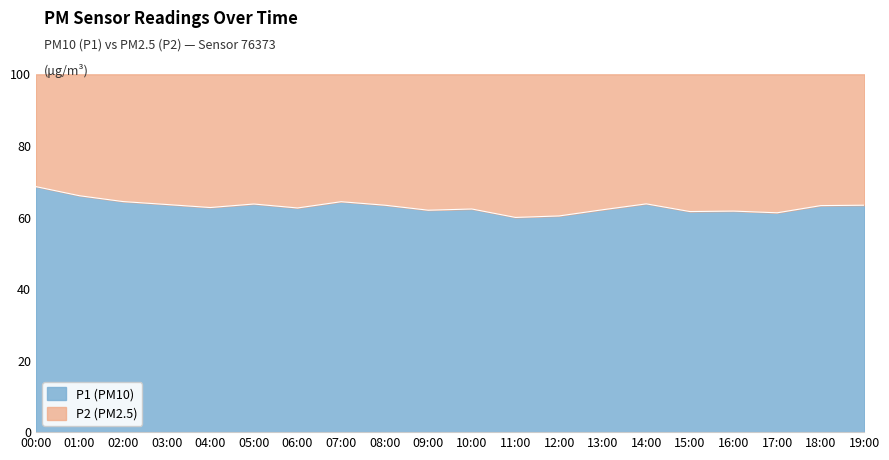

Which series changed the most between 02:00 and 19:00?

P2